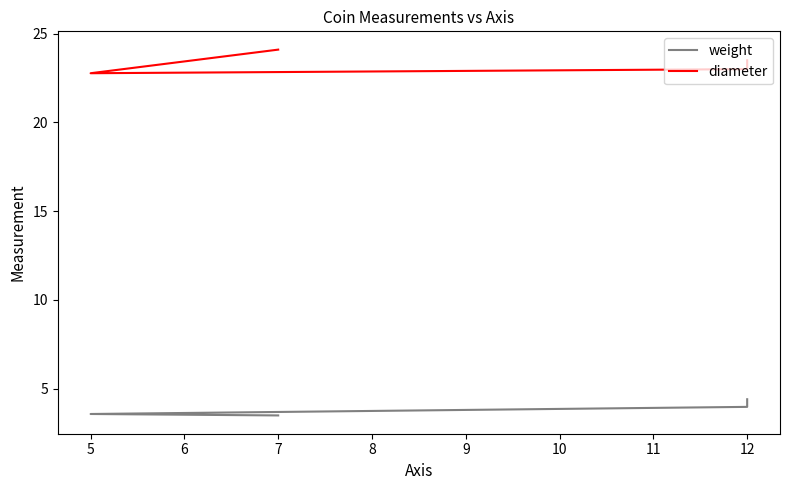

True or false: weight and diameter intersect in this chart.

False